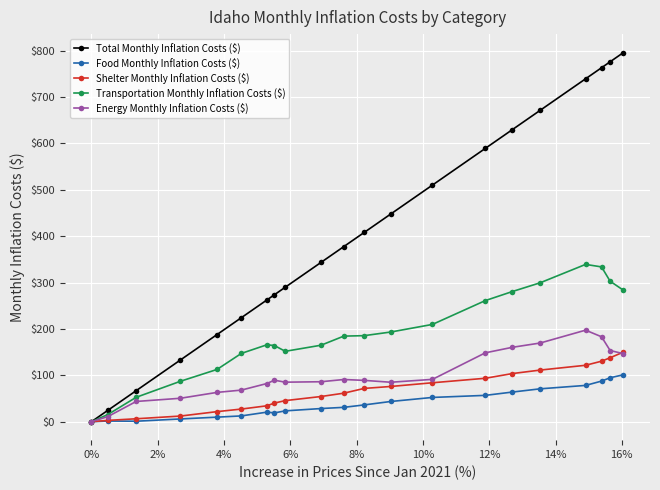

What is the value of the Total Monthly Inflation Costs ($) point at the 14th from the left?

510.2